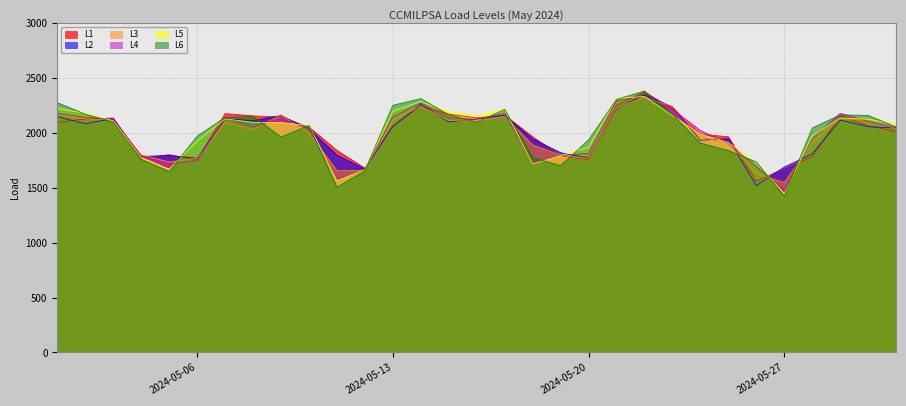

How many lines are shown in the chart?

6